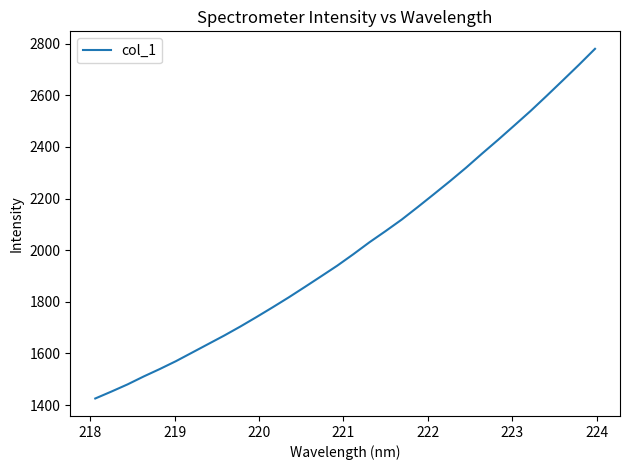

What is the difference between the maximum and minimum values?

1354.4